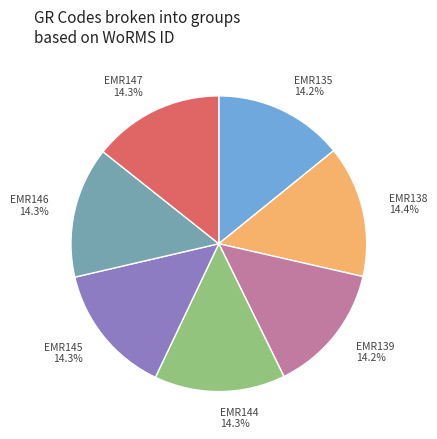

What percentage is the EMR146 slice, to the nearest percent?

14%